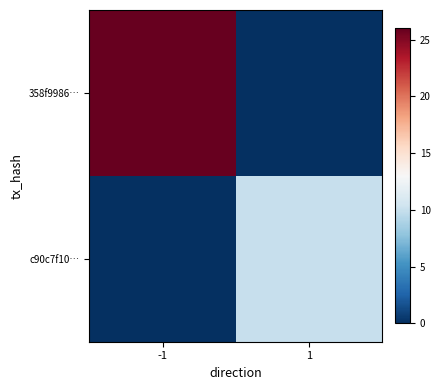

At 1, list the series in order from smallest to largest.

358f9986…, c90c7f10…